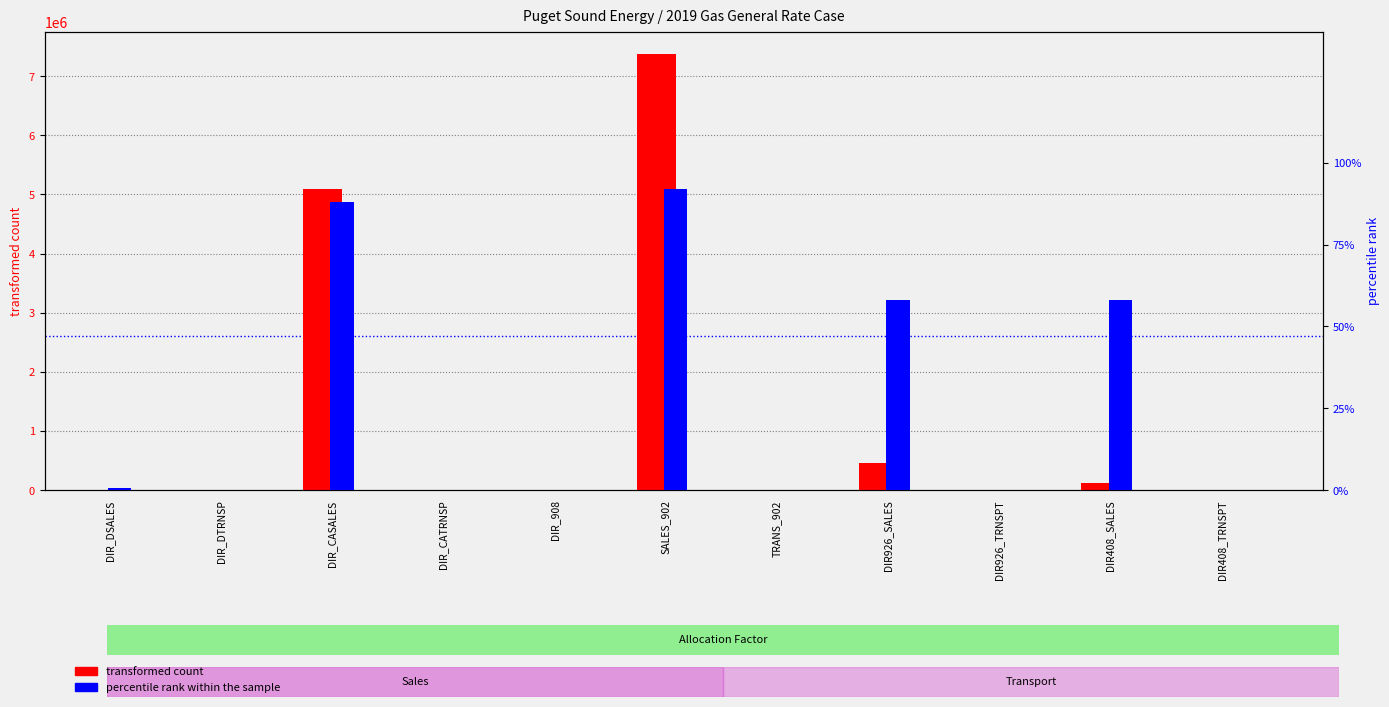

What are all the series names shown in the legend?

transformed count, percentile rank within the sample